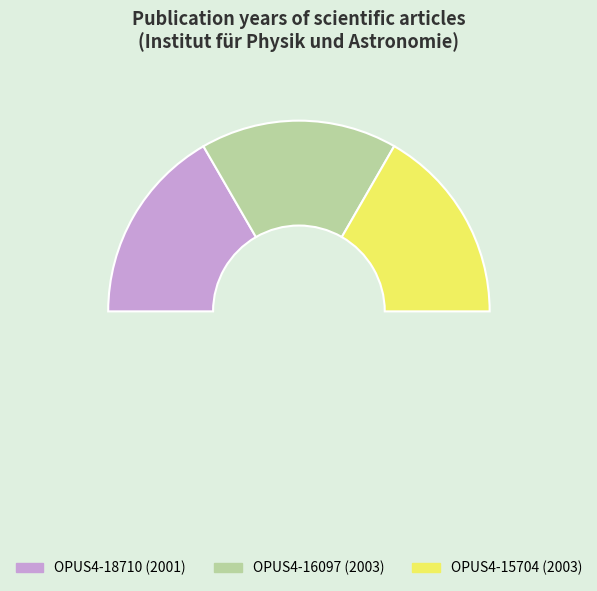

What is the smallest slice in the pie chart?

OPUS4-18710